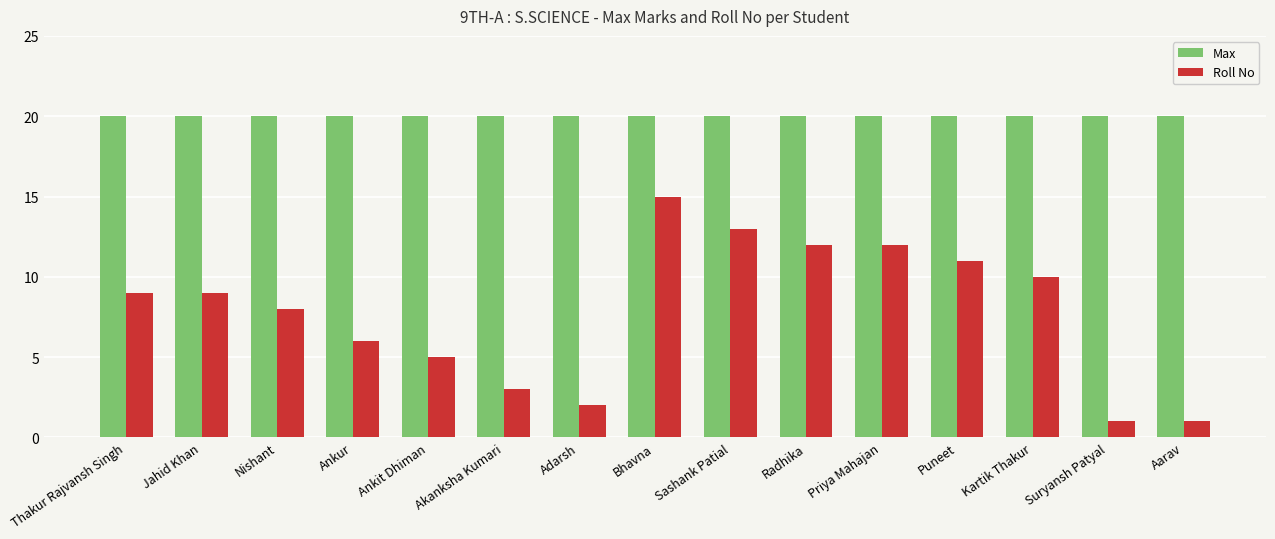

What is the total value across all series at Sashank Patial?

33